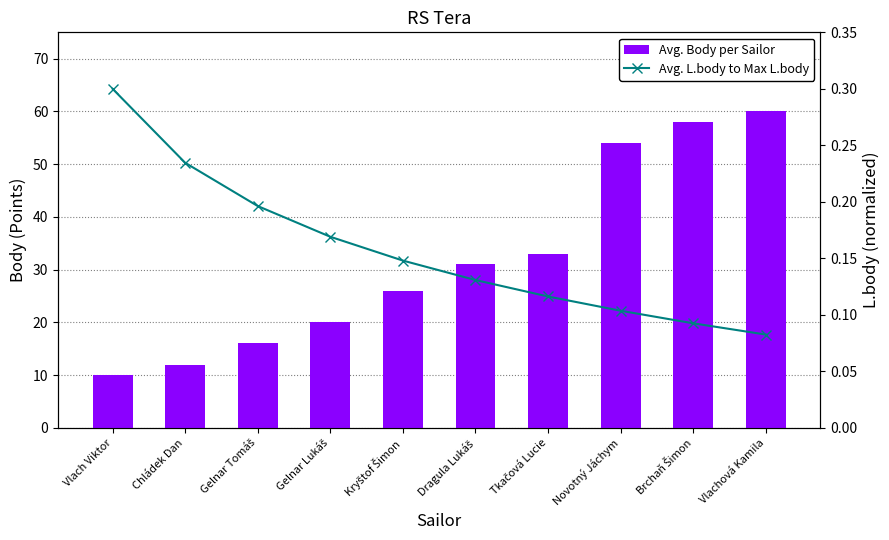

Count the number of data series in this chart.

2